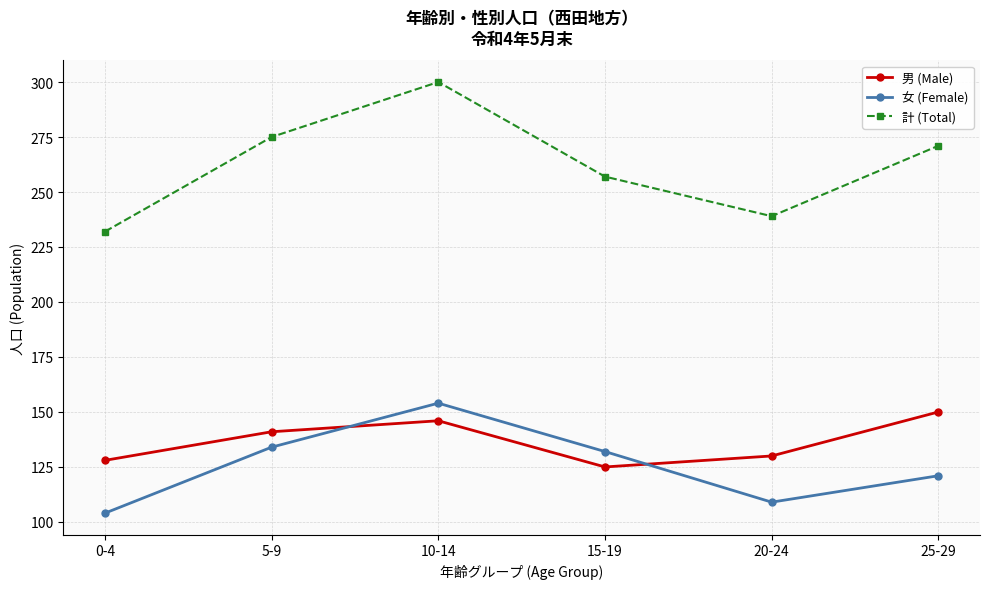

How many data points does each series have?

6